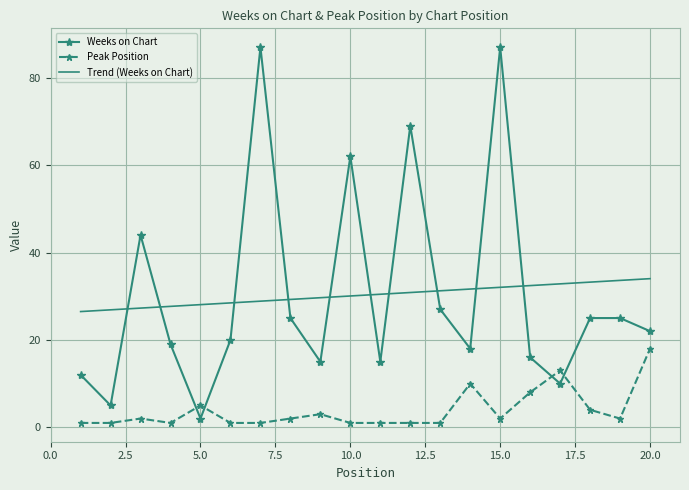

In Weeks on Chart, how many points are higher than both neighbors (excluding endpoints)?

5